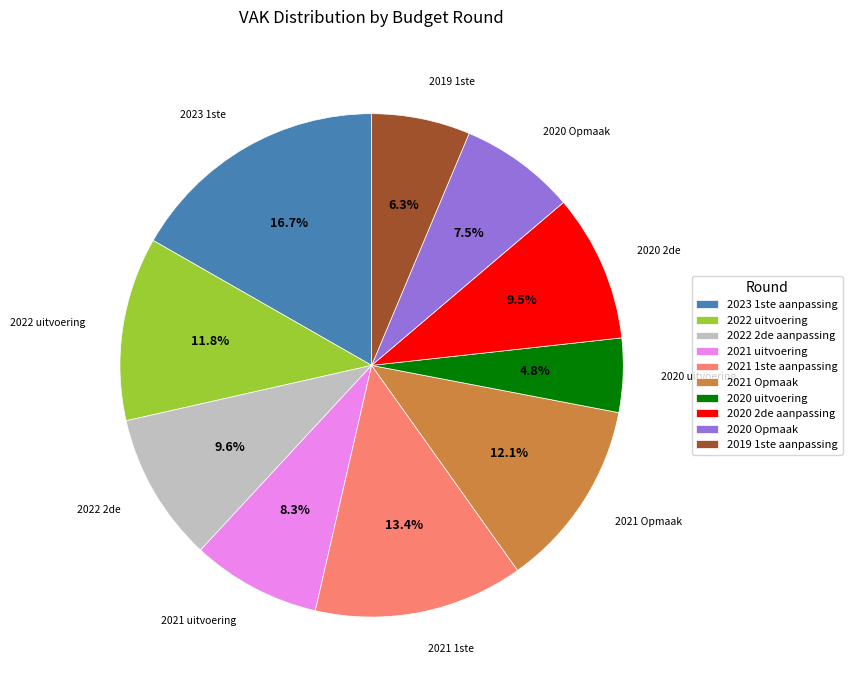

Does any single category account for the majority?

No